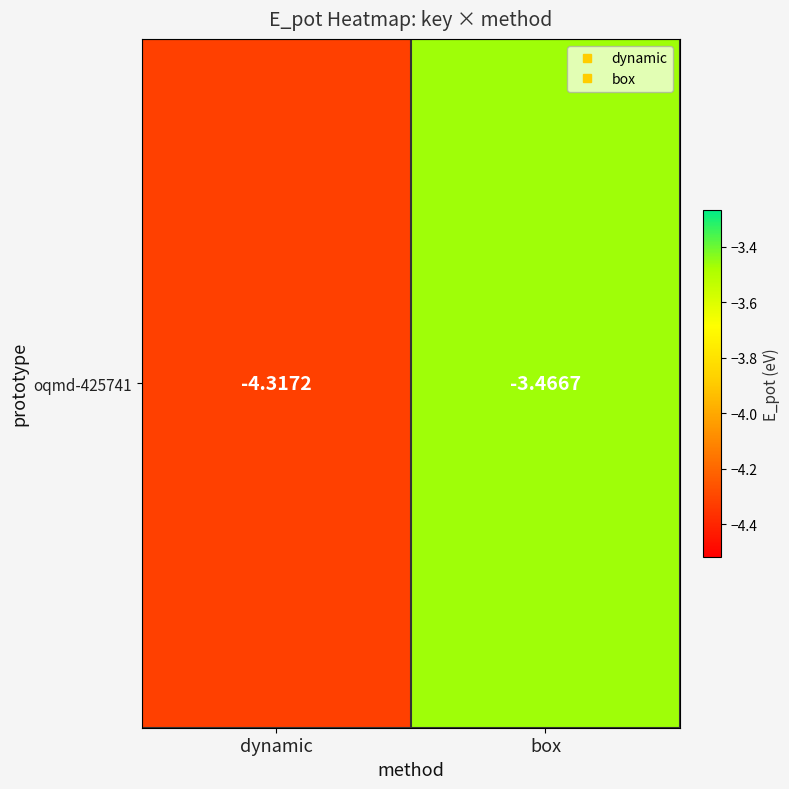

What value does the data have at dynamic?

-4.3